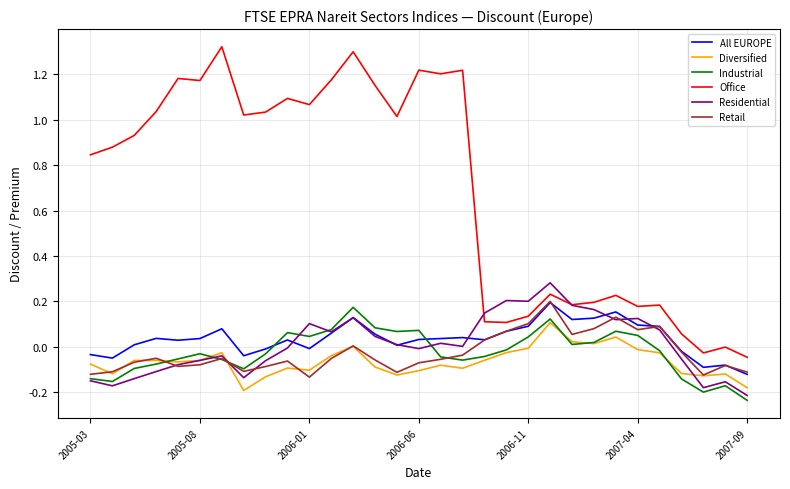

Which series has the largest total across all categories?

Office